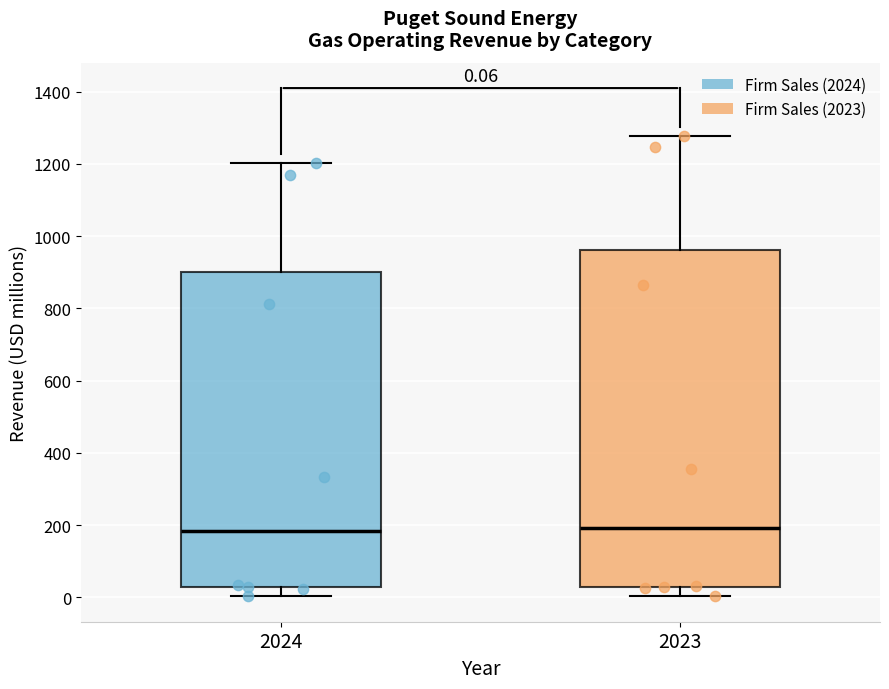

Comparing the boxes themselves (not the whiskers), which one is the tallest?

2023